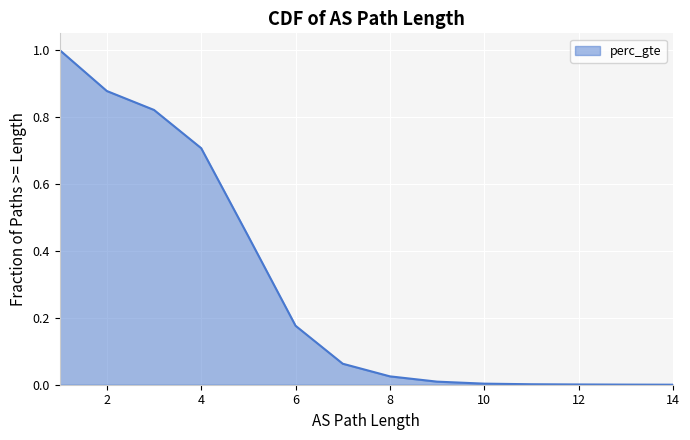

How many distinct data groups are displayed?

1